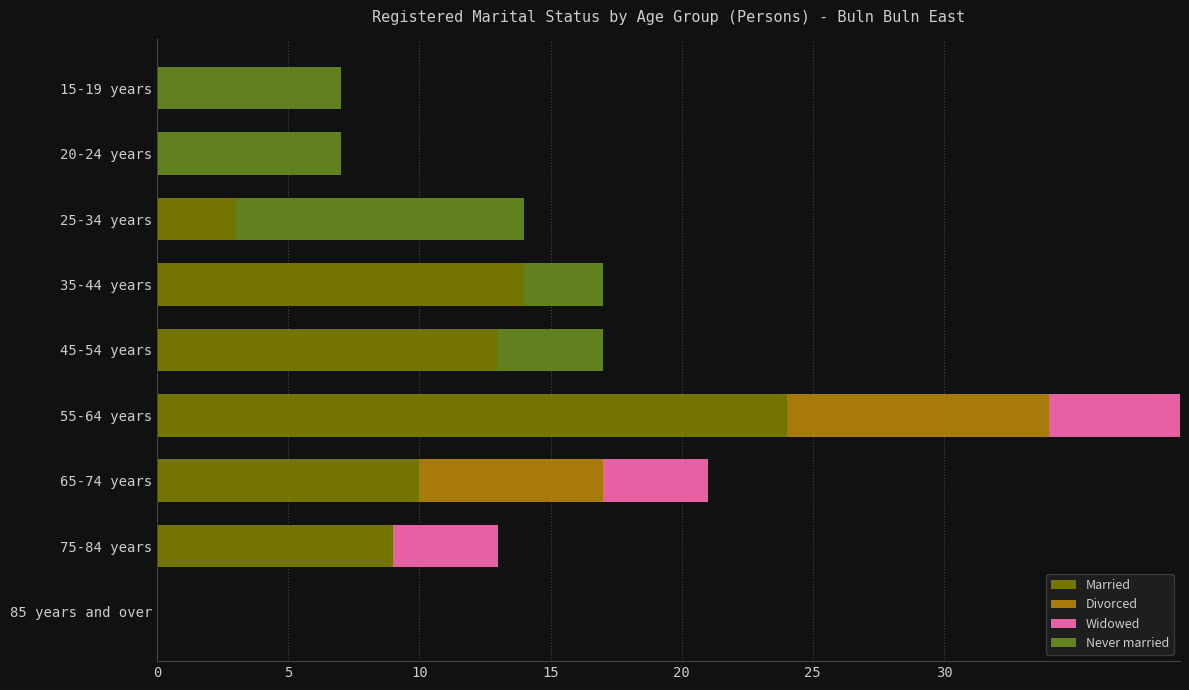

At which category is the sum across all series the highest?

55-64 years